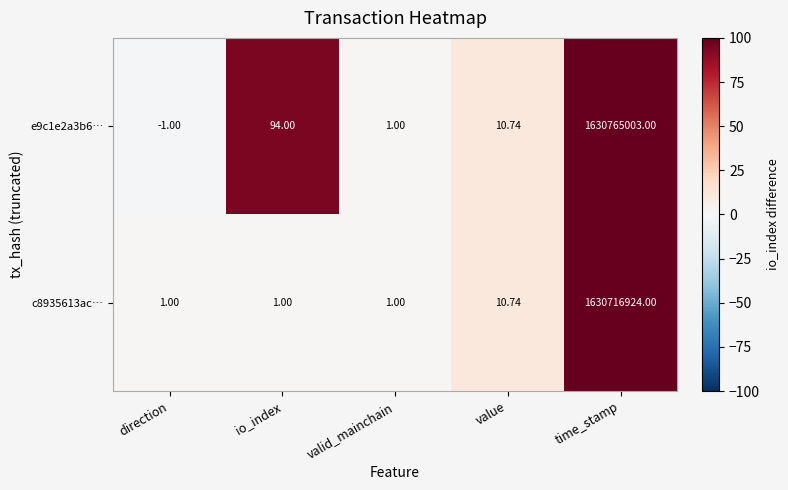

Which series has the largest range (max minus min)?

e9c1e2a3b6…